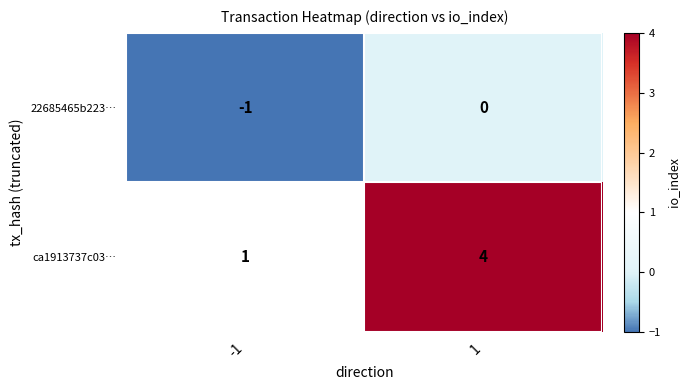

What is the difference between the maximum and minimum values in the ca1913737c03… series?

3